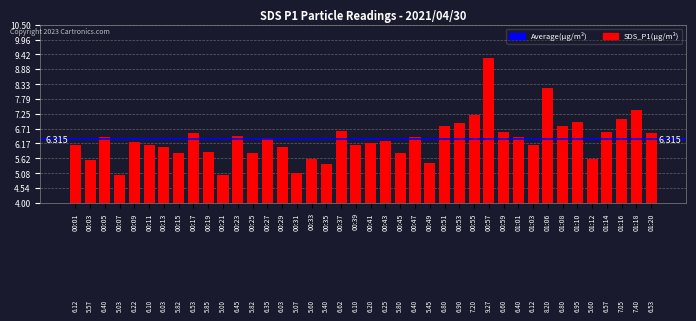

At which category does the chart reach its peak across all series?

00:57